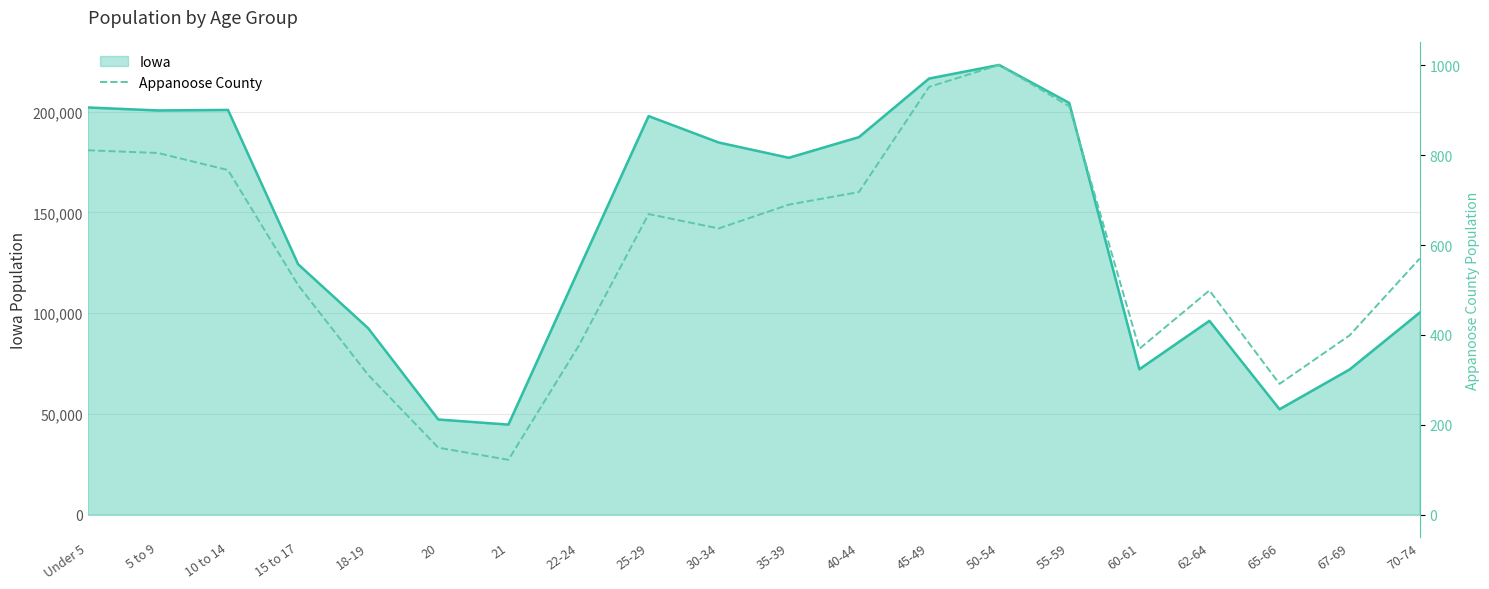

Is it true that the value at 65-66 is 197?

False